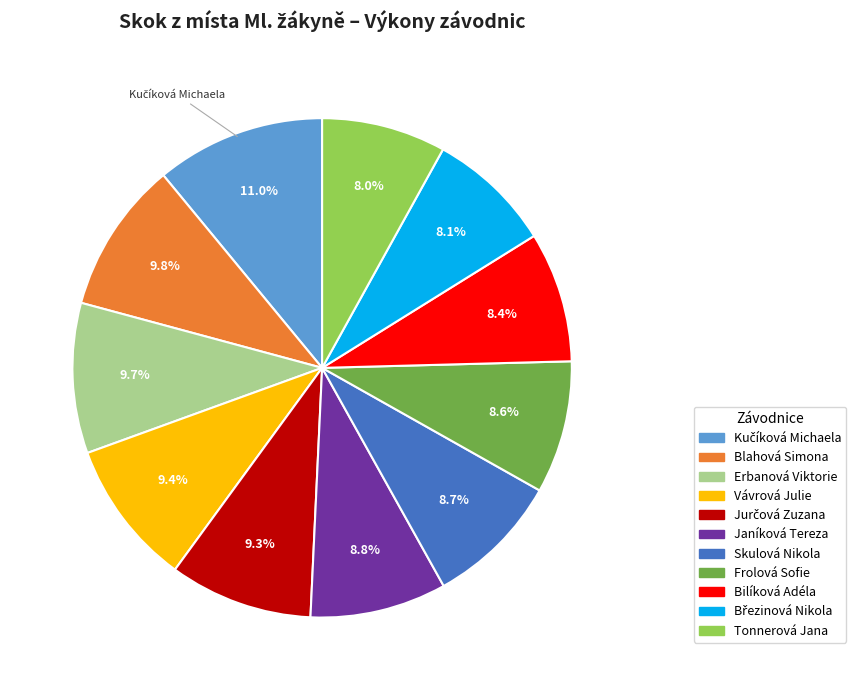

Is Blahová Simona the majority of the pie?

No